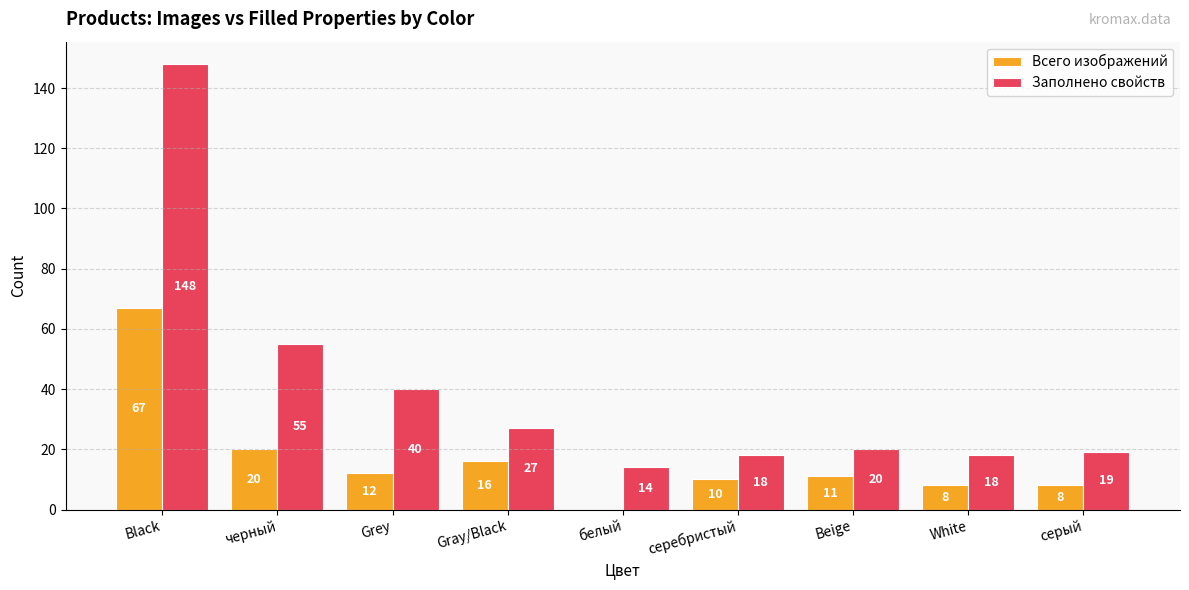

True or false: Заполнено свойств has a value of 58 at Grey.

False